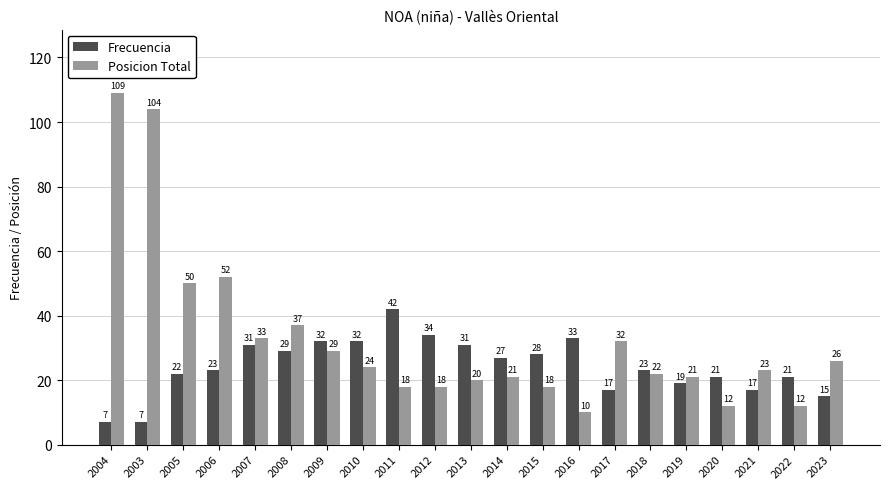

List the series in order of their overall mean, lowest first.

Frecuencia, Posicion Total